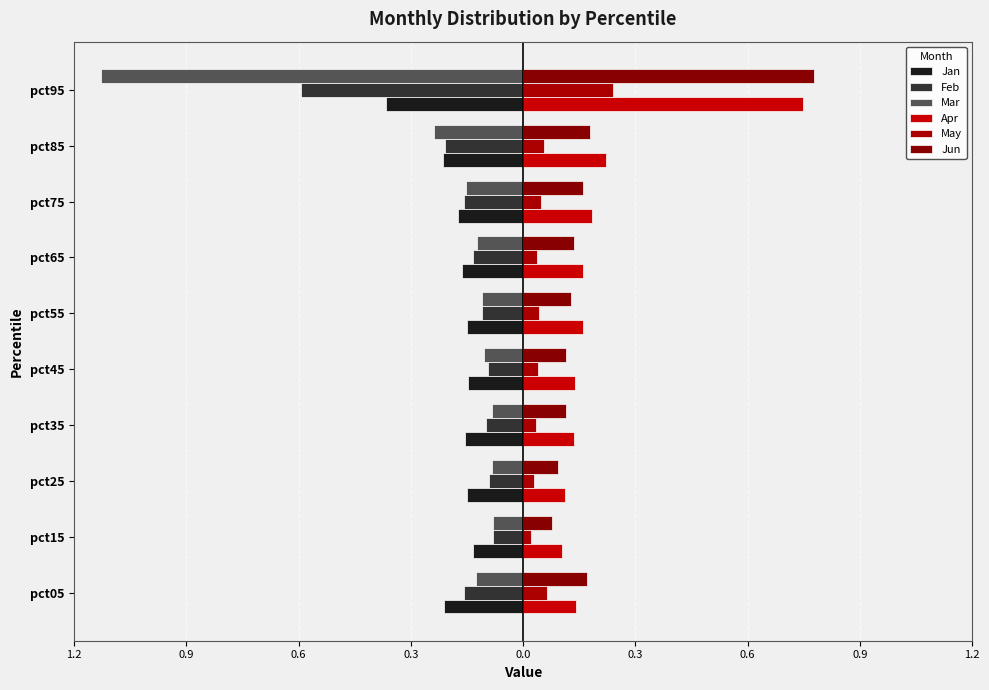

What are all the series names shown in the legend?

Jan, Feb, Mar, Apr, May, Jun